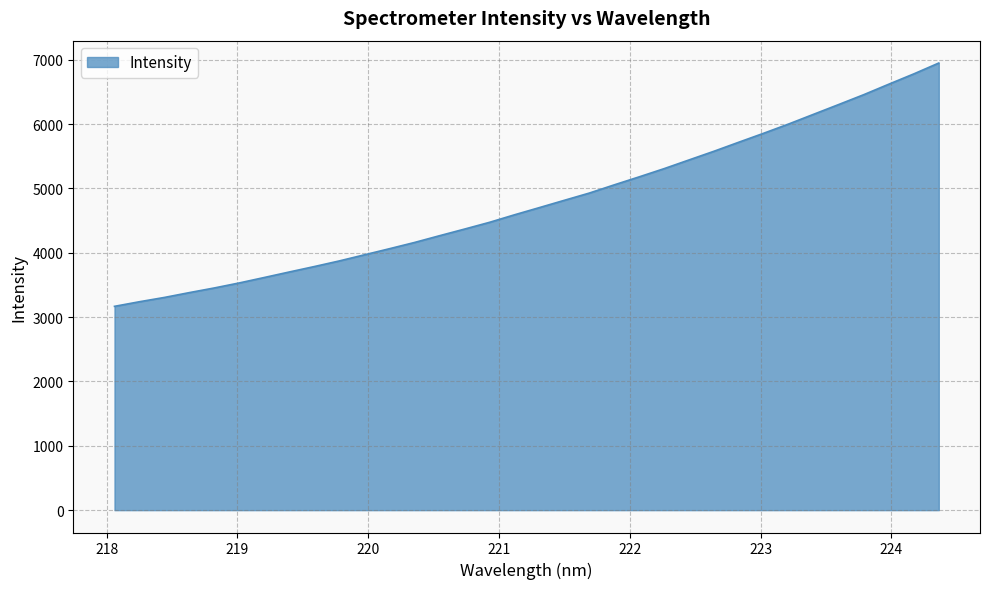

What is the difference between the maximum and minimum values?

3780.8